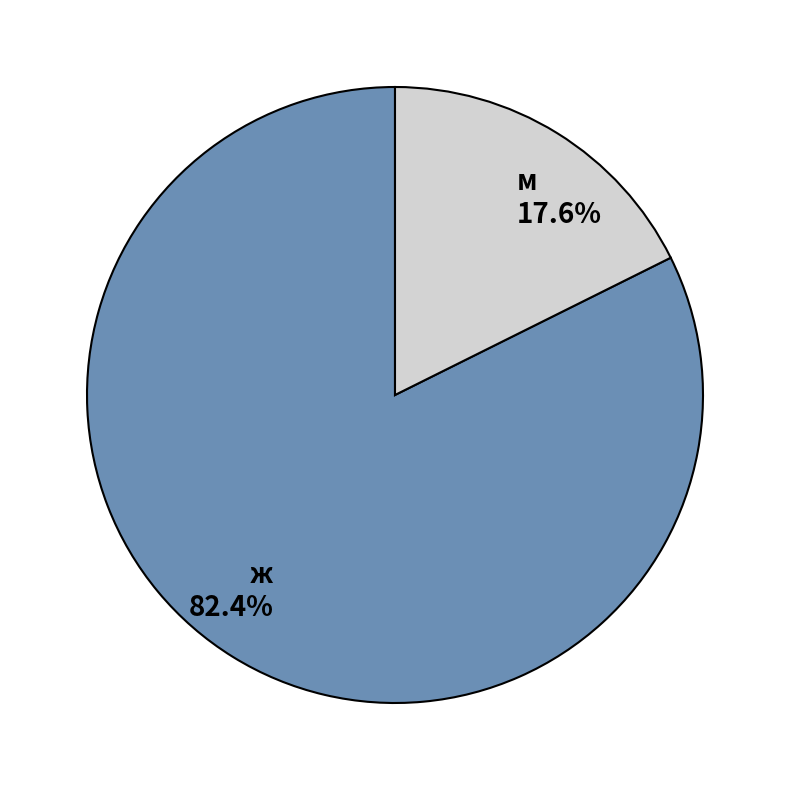

What is the largest slice in the pie chart?

ж